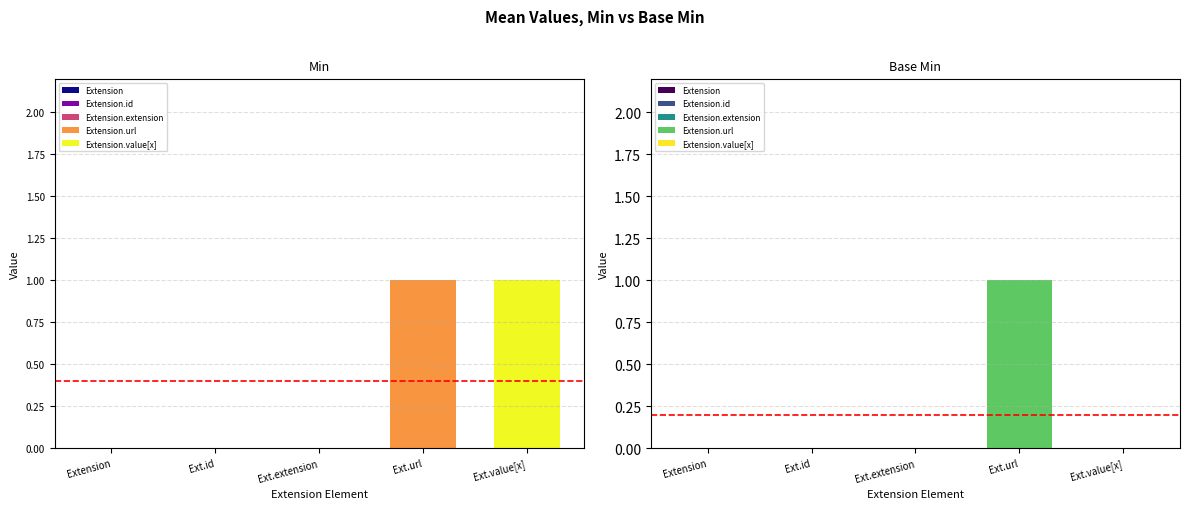

Reading left to right, transcribe all the data shown in this chart.

Min: Extension=0	Extension.id=0	Extension.extension=0	Extension.url=1	Extension.value[x]=1
Base Min: Extension=0	Extension.id=0	Extension.extension=0	Extension.url=1	Extension.value[x]=0